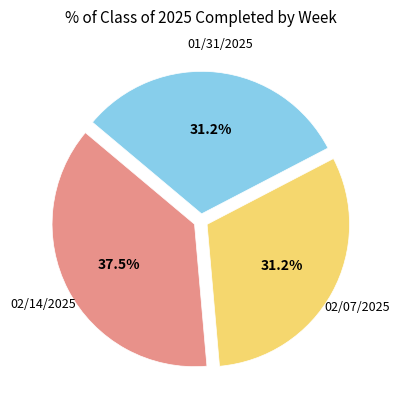

Is there a majority slice in this chart?

No